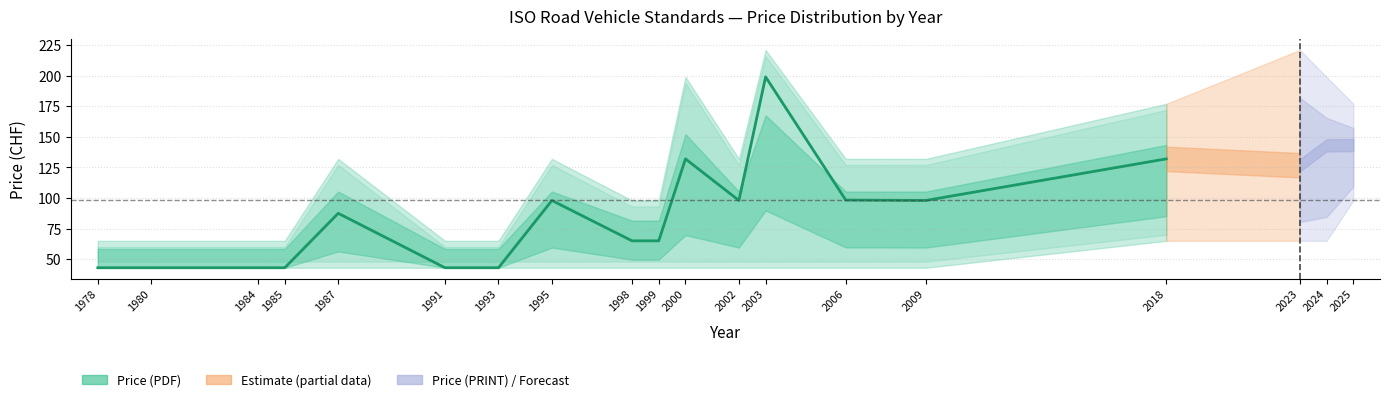

What is the value of the Price (PDF) point at the 15th from the left?

98.0